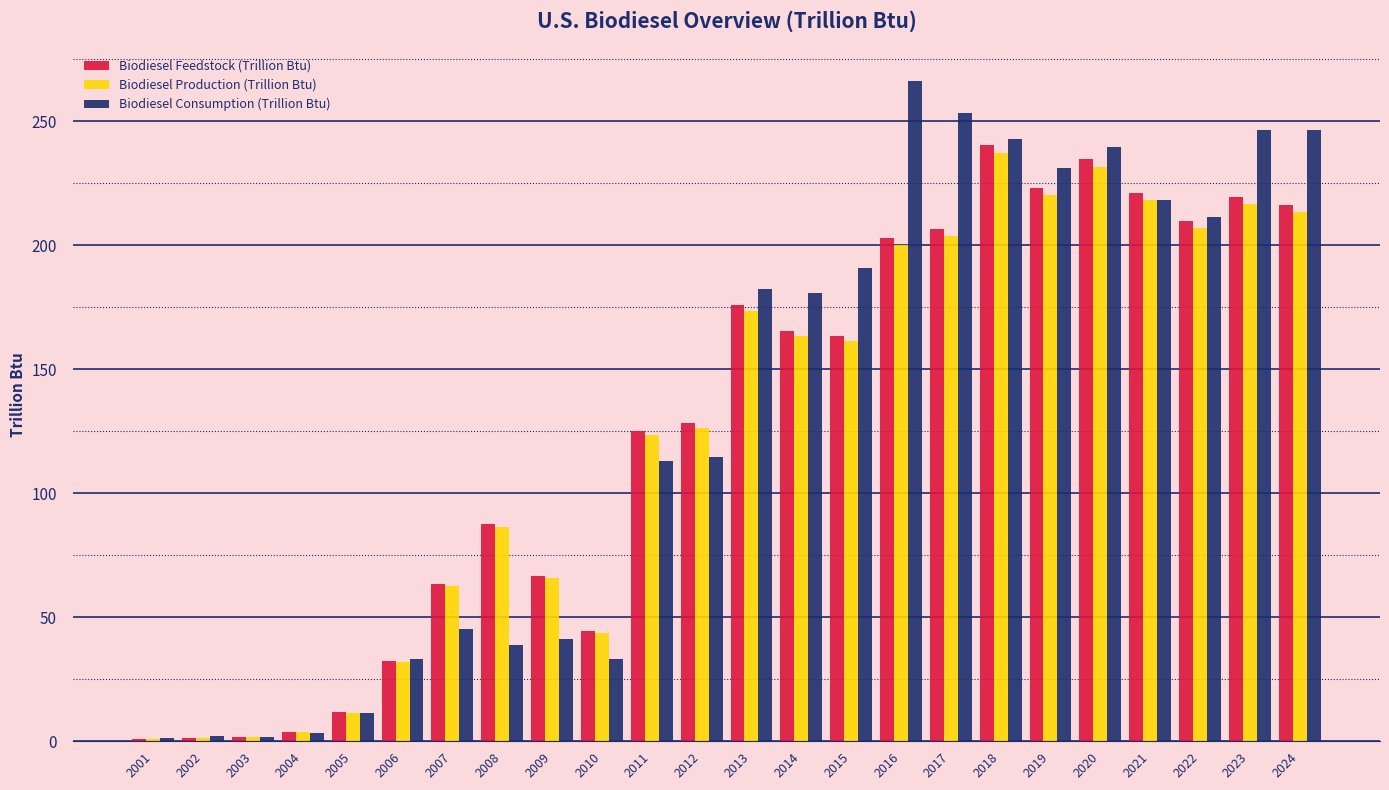

What is the greatest value displayed?

266.1